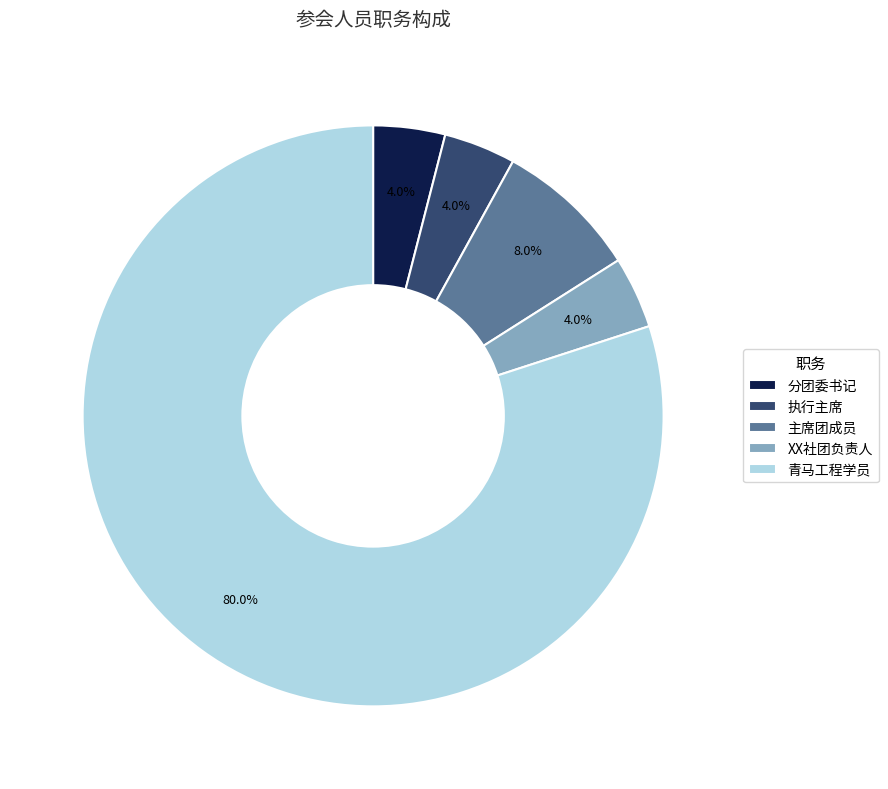

To the nearest percent, what is the average slice percentage?

20%